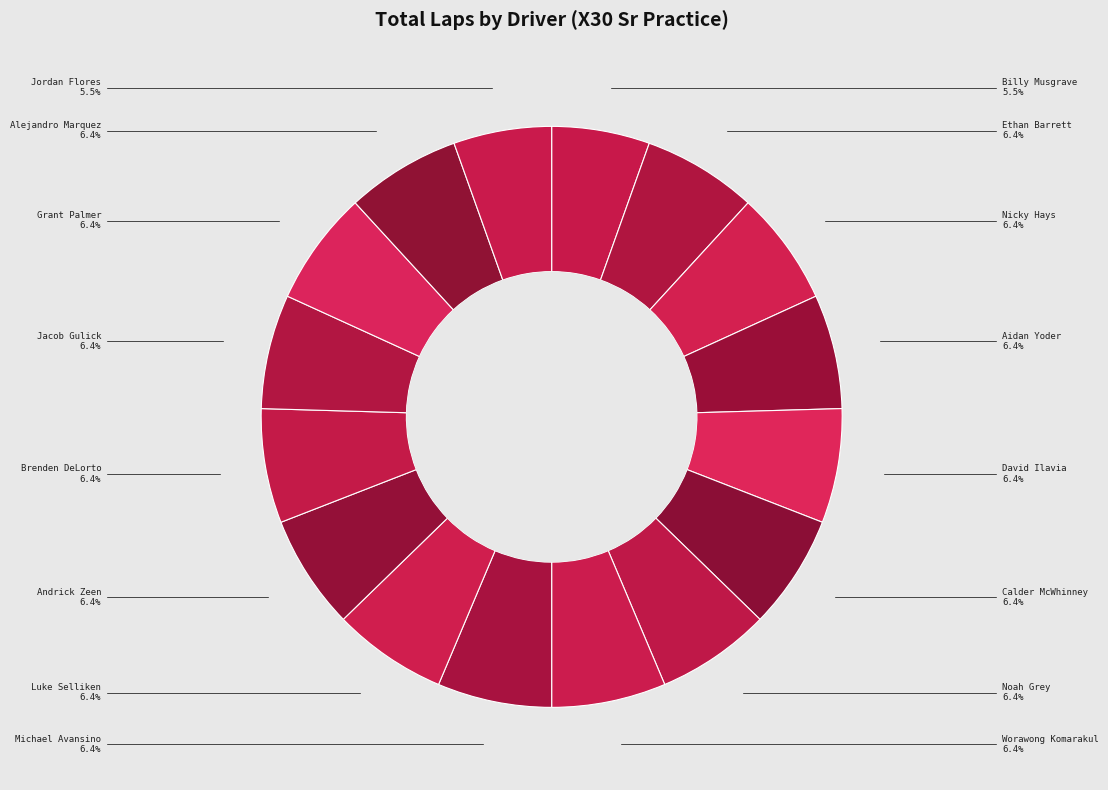

Does any single category account for the majority?

No